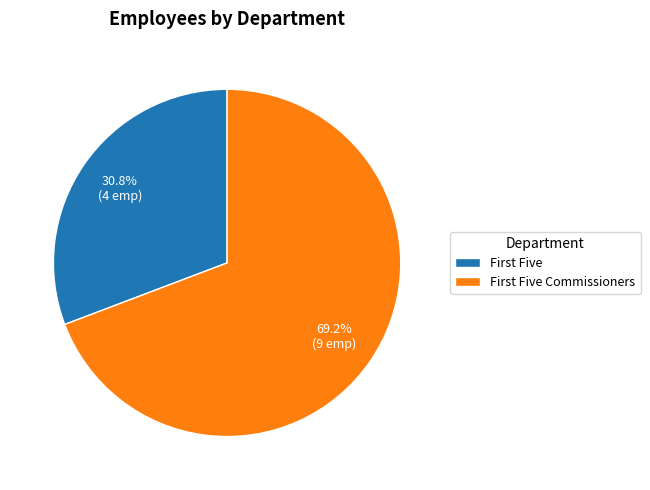

Which category has the smallest portion of the pie?

First Five